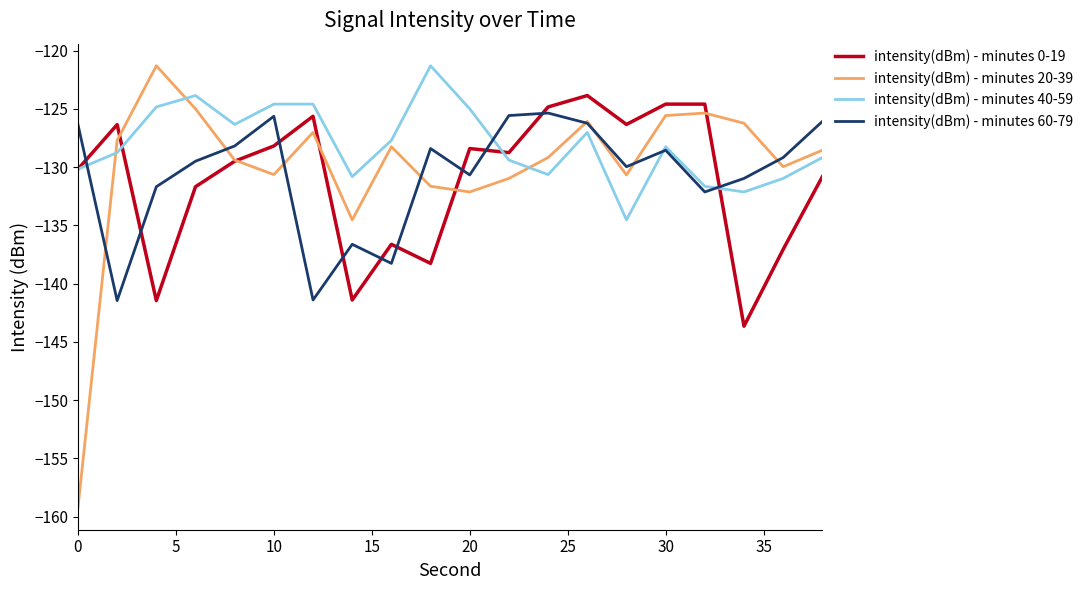

Which series has the largest total across all categories?

intensity(dBm) - minutes 40-59